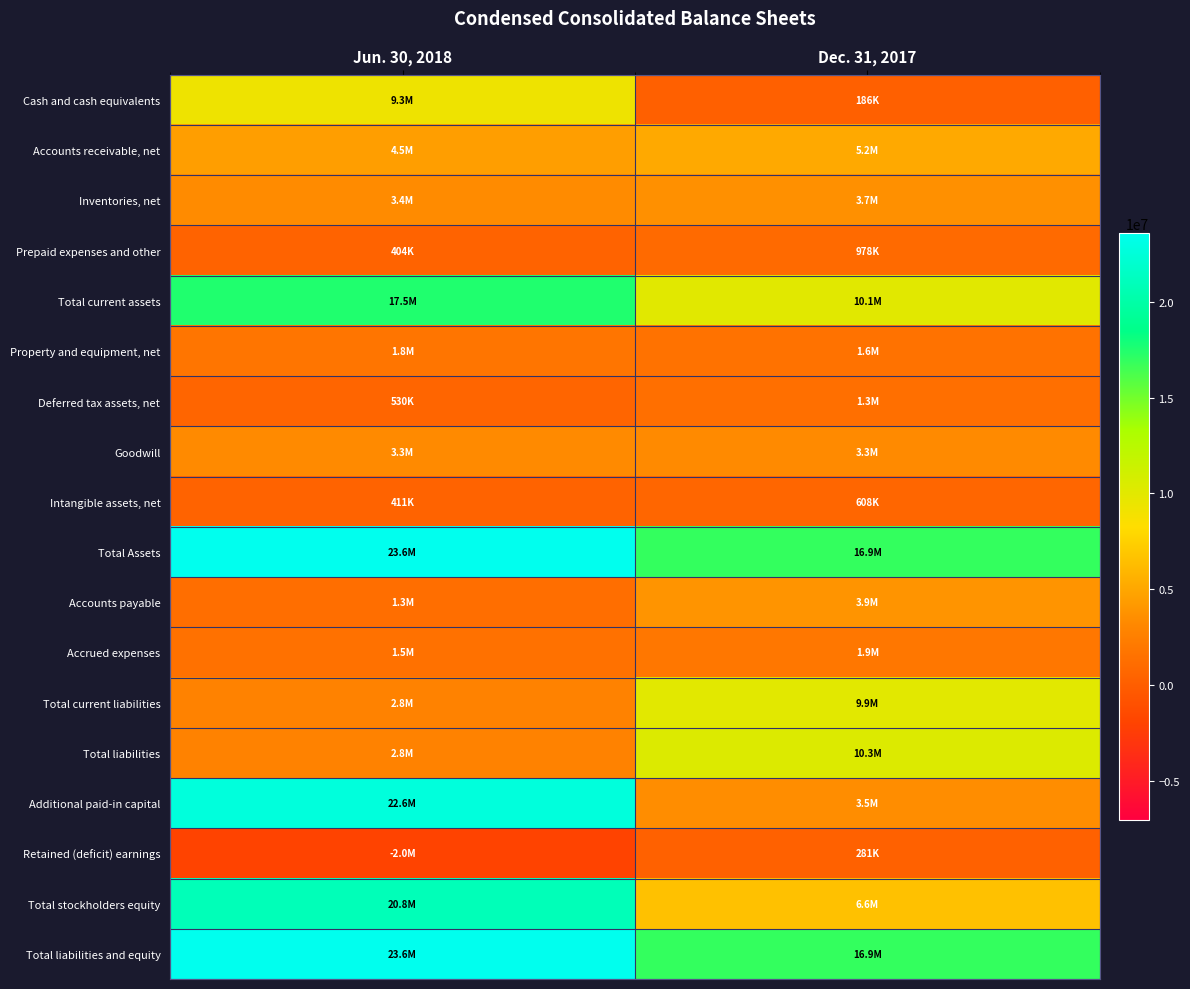

Reading left to right, transcribe all the data shown in this chart.

Cash and cash equivalents: Jun. 30, 2018=9267320	Dec. 31, 2017=185717
Accounts receivable, net: Jun. 30, 2018=4510711	Dec. 31, 2017=5192730
Inventories, net: Jun. 30, 2018=3356075	Dec. 31, 2017=3696330
Prepaid expenses and other: Jun. 30, 2018=403839	Dec. 31, 2017=978428
Total current assets: Jun. 30, 2018=17537945	Dec. 31, 2017=10053205
Property and equipment, net: Jun. 30, 2018=1756218	Dec. 31, 2017=1581814
Deferred tax assets, net: Jun. 30, 2018=530221	Dec. 31, 2017=1318447
Goodwill: Jun. 30, 2018=3324128	Dec. 31, 2017=3324128
Intangible assets, net: Jun. 30, 2018=411085	Dec. 31, 2017=608405
Total Assets: Jun. 30, 2018=23590812	Dec. 31, 2017=16917214
Accounts payable: Jun. 30, 2018=1272803	Dec. 31, 2017=3904613
Accrued expenses: Jun. 30, 2018=1478791	Dec. 31, 2017=1933977
Total current liabilities: Jun. 30, 2018=2751594	Dec. 31, 2017=9949480
Total liabilities: Jun. 30, 2018=2751594	Dec. 31, 2017=10297443
Additional paid-in capital: Jun. 30, 2018=22646496	Dec. 31, 2017=3484428
Retained (deficit) earnings: Jun. 30, 2018=-2015817	Dec. 31, 2017=281423
Total stockholders equity: Jun. 30, 2018=20839218	Dec. 31, 2017=6619771
Total liabilities and equity: Jun. 30, 2018=23590812	Dec. 31, 2017=16917214